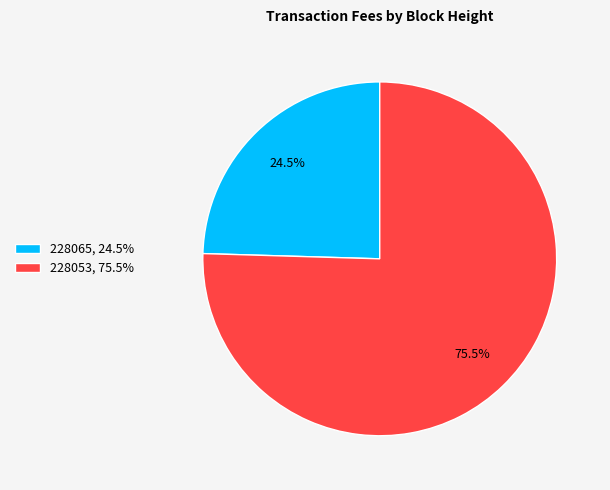

Which has a higher value, 228065 or 228053?

228053